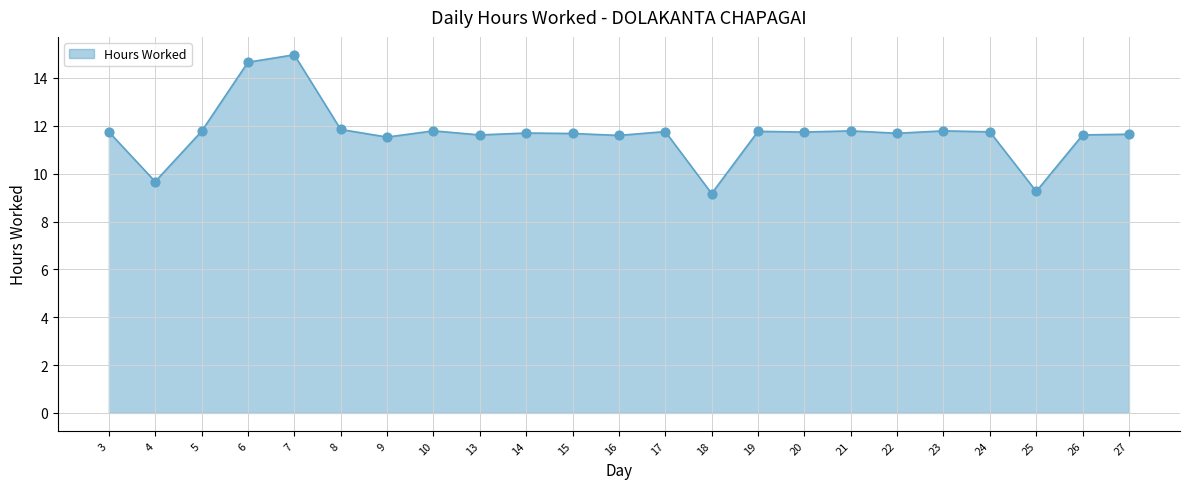

What is the change in value from 18 to 23?

+2.6